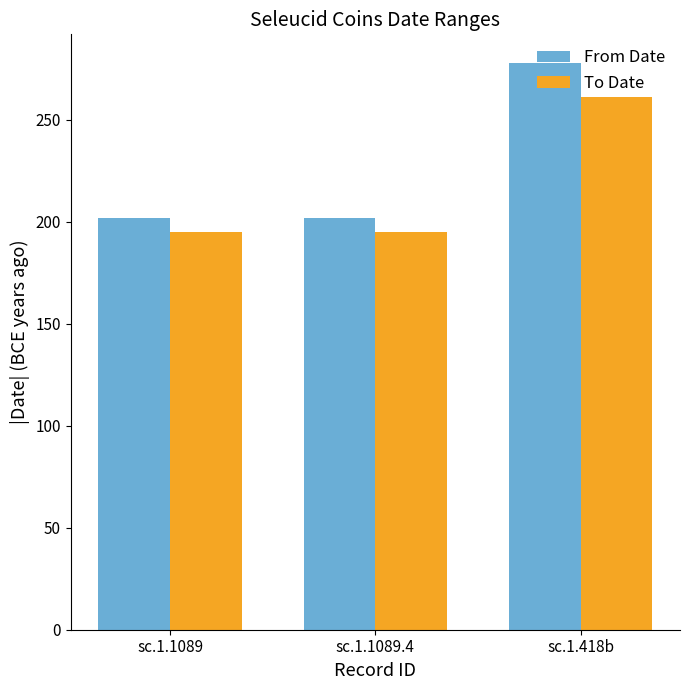

What is the spread (max minus min) of values at sc.1.1089?

7